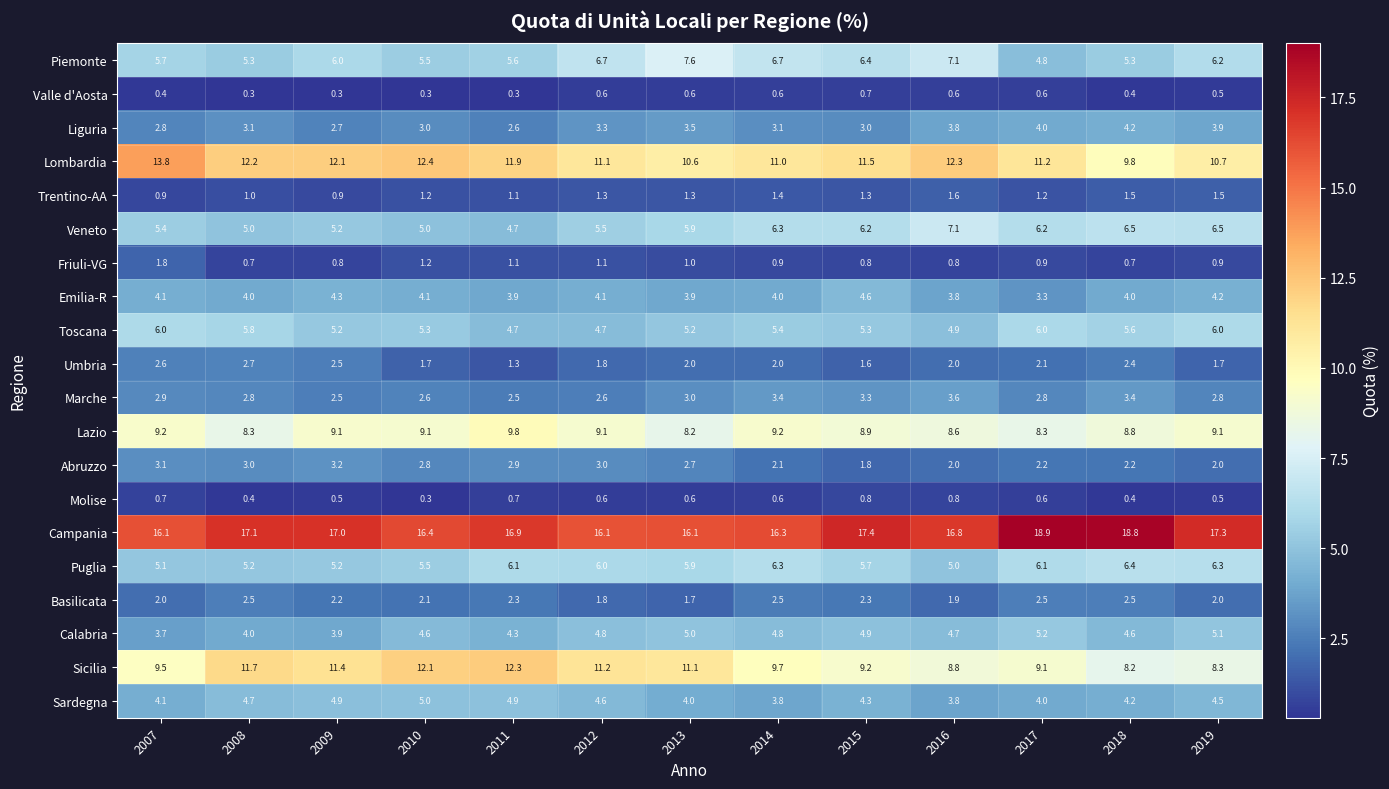

Rank the series by their maximum value, from lowest to highest.

Valle d'Aosta, Molise, Trentino-AA, Friuli-VG, Basilicata, Umbria, Abruzzo, Marche, Liguria, Emilia-R, Sardegna, Calabria, Toscana, Puglia, Veneto, Piemonte, Lazio, Sicilia, Lombardia, Campania